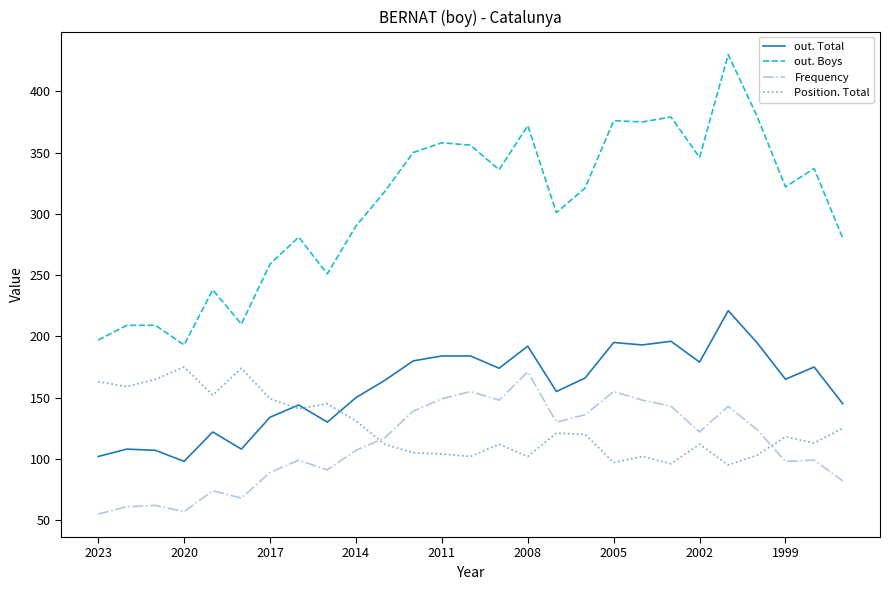

True or false: out. Boys and out. Total intersect in this chart.

False